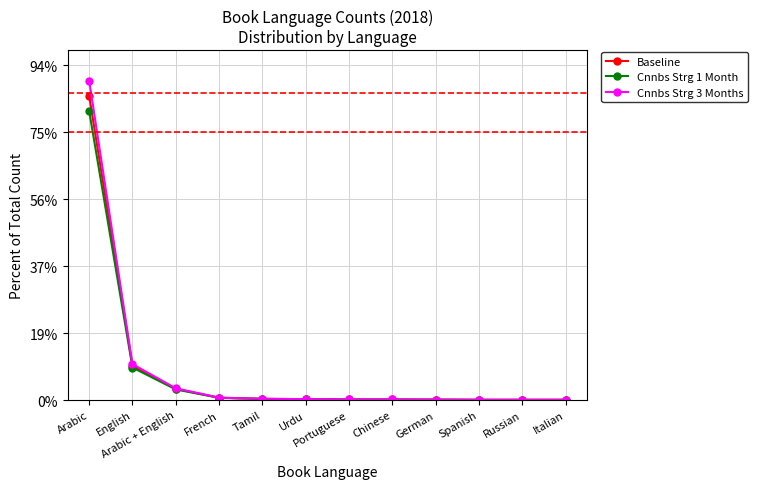

Is the value of Cnnbs Strg 3 Months at Arabic greater than the value of Cnnbs Strg 1 Month at English?

Yes